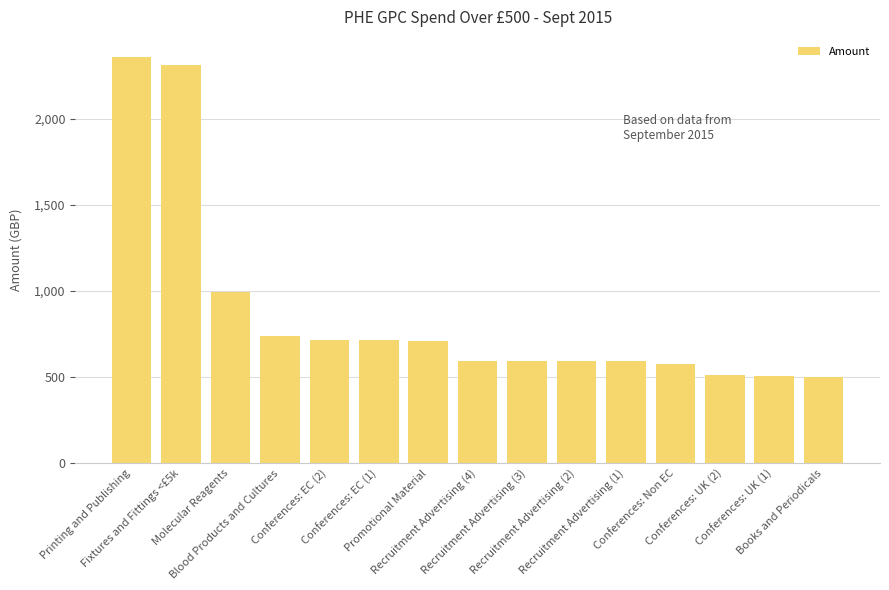

What is the difference between the maximum and minimum values?

1857.0